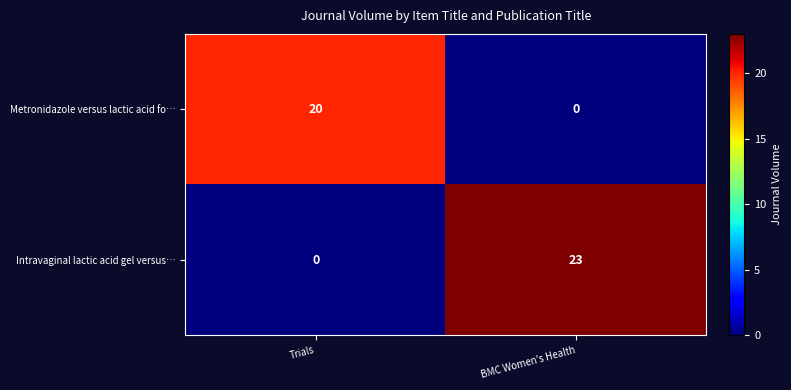

What is the spread (max minus min) of values at Trials?

20